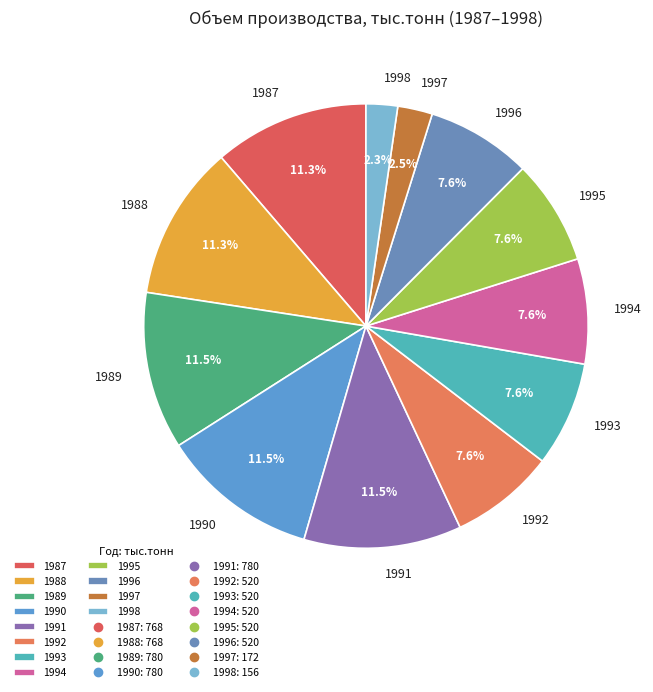

The 1992 slice represents 8% of the pie. True or false?

True